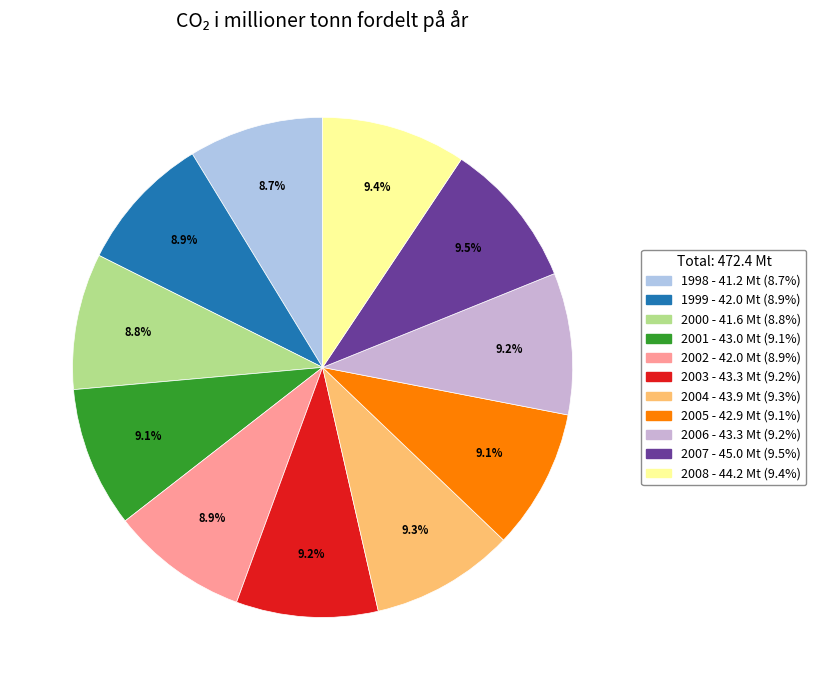

What is the change in value from 1999 to 2008?

+2.2